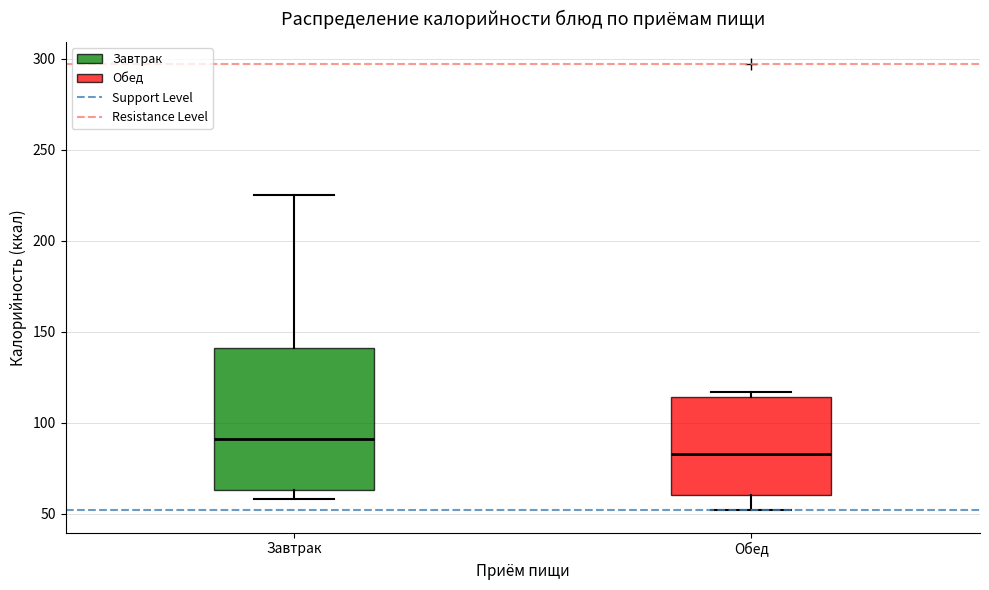

Comparing the boxes themselves (not the whiskers), which one is the tallest?

Завтрак